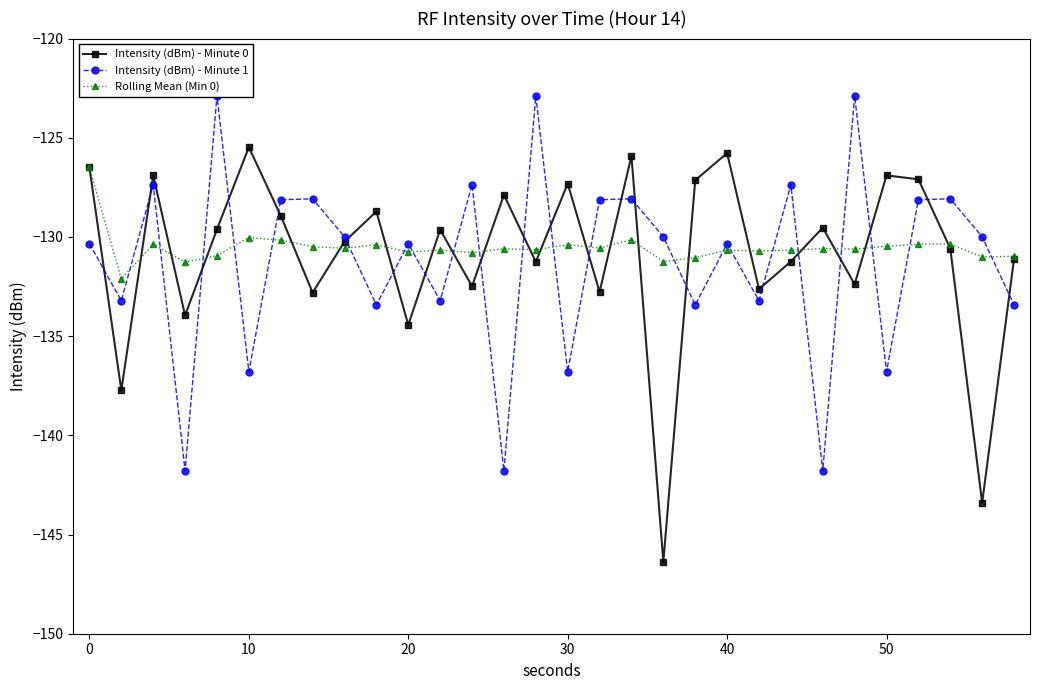

True or false: Intensity (dBm) - Minute 0 has more than 2 interior local peaks.

True